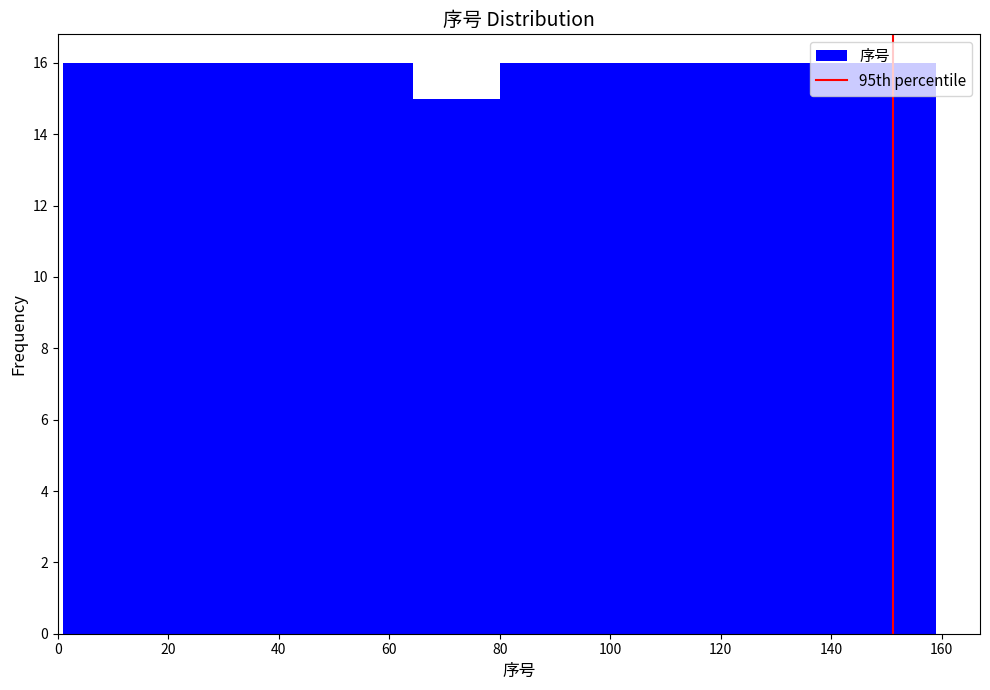

What is the height of the bar covering 95.8 to 111.6 on the x-axis? Neither the bar edges nor the heights are printed on the chart, so give them approximately, as read against the axes.

16